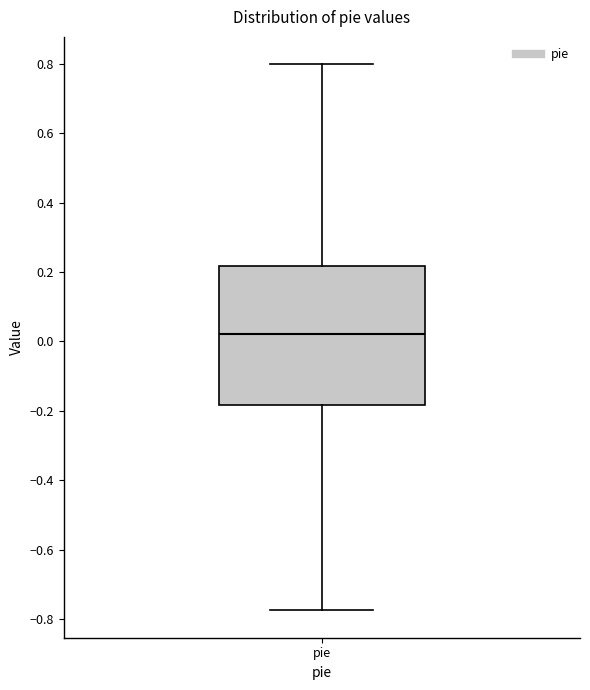

Transcribe this box plot: give where the median line is, the range the box spans, and where the two whiskers end, as read against the y-axis. The values are not printed on the chart, so give them approximately, as read against the axis.

median 0.02, box -0.18 to 0.22, whiskers -0.78 to 0.80